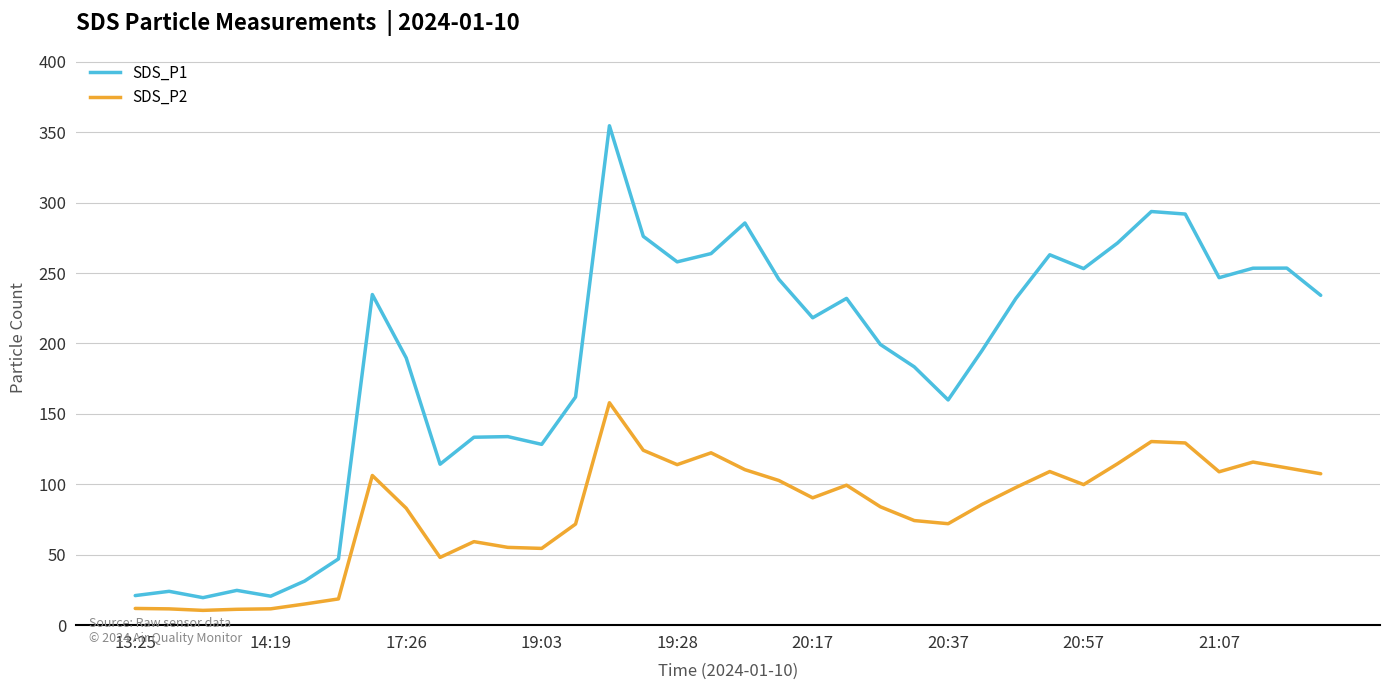

True or false: SDS_P1 and SDS_P2 intersect in this chart.

False